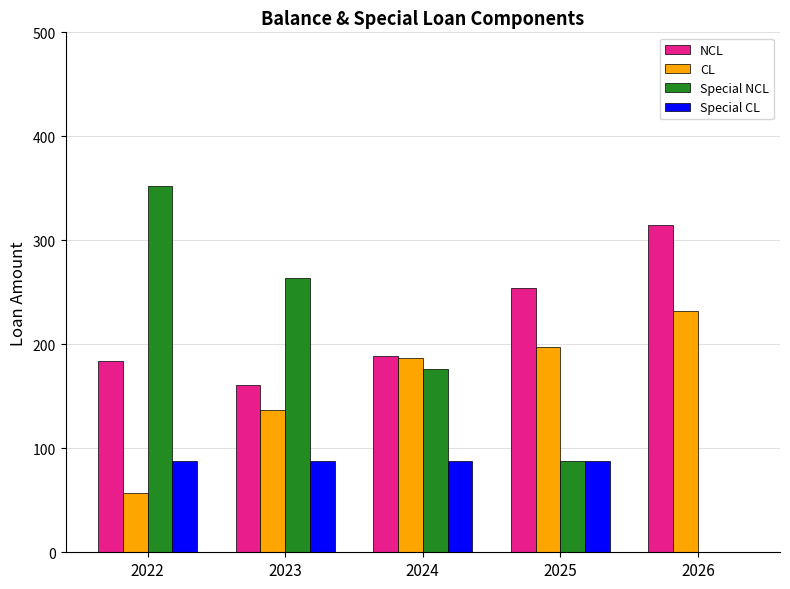

What is the sum of all Special NCL values?

880